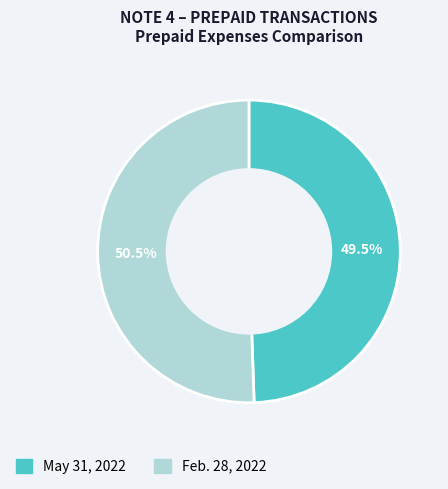

Which has a higher value, Feb. 28, 2022 or May 31, 2022?

Feb. 28, 2022